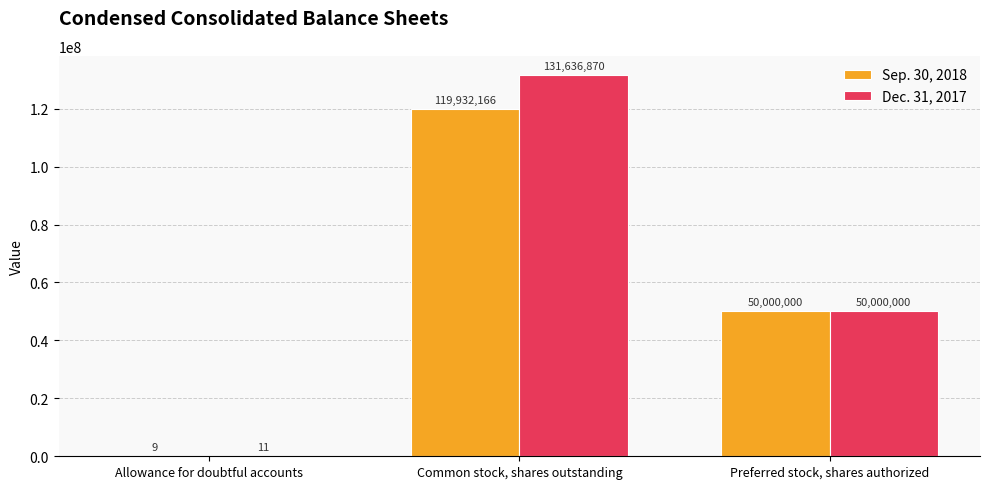

Where is Sep. 30, 2018 nearest to the value 59966087?

Preferred stock, shares authorized